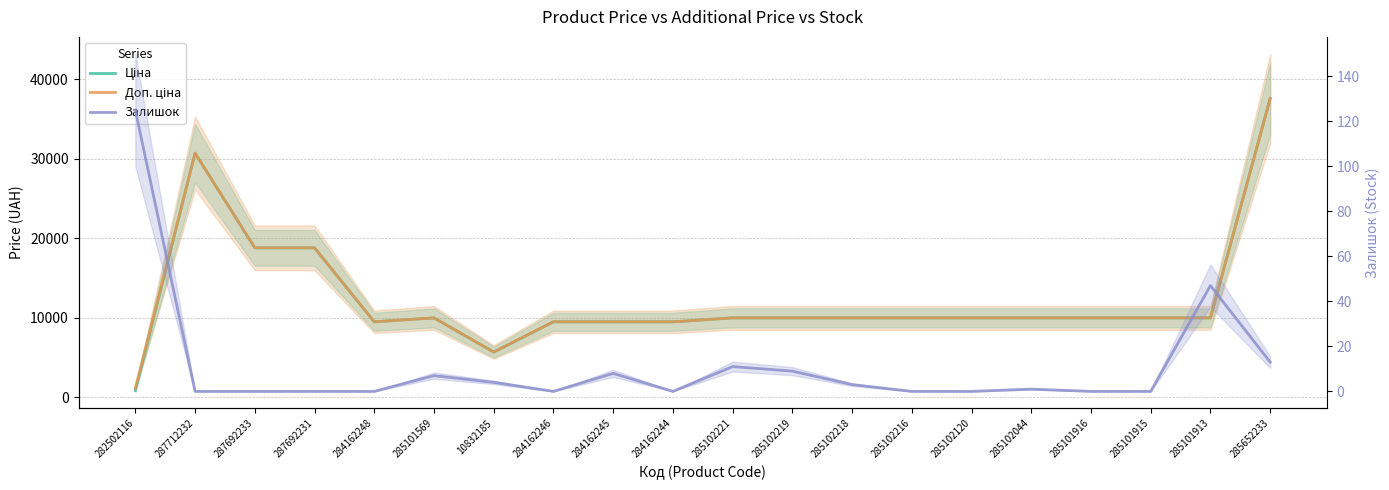

What is the approximate value of Залишок at 284162245?

8.0